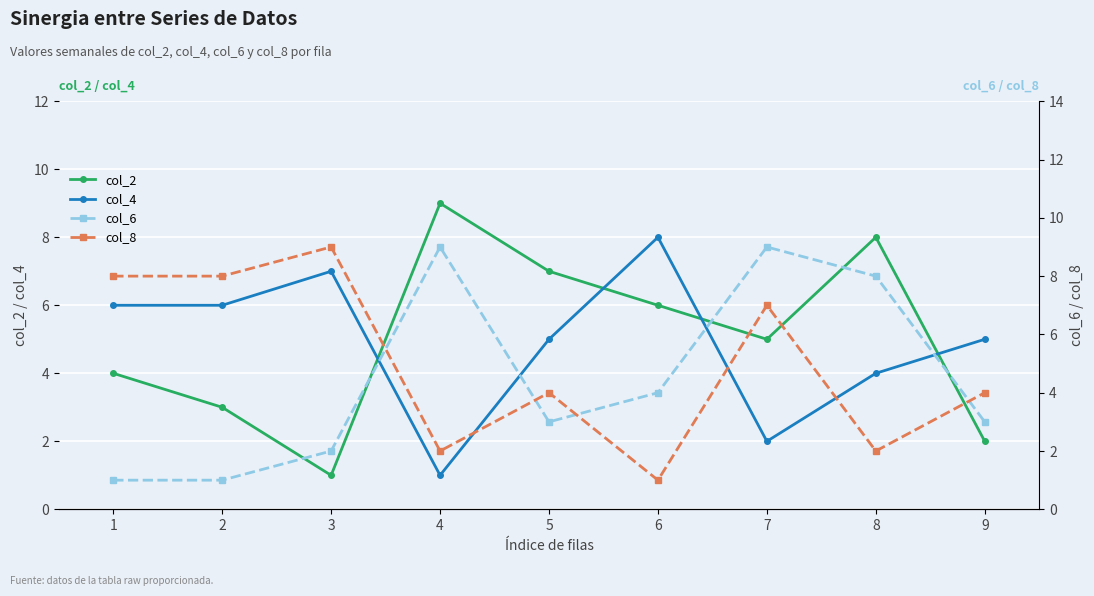

What is the difference between the maximum and minimum values in the col_6 series?

8